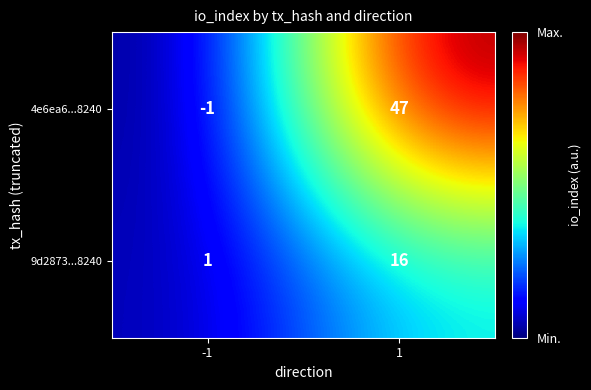

Rank the series by their average value, from highest to lowest.

4e6ea6...8240, 9d2873...8240